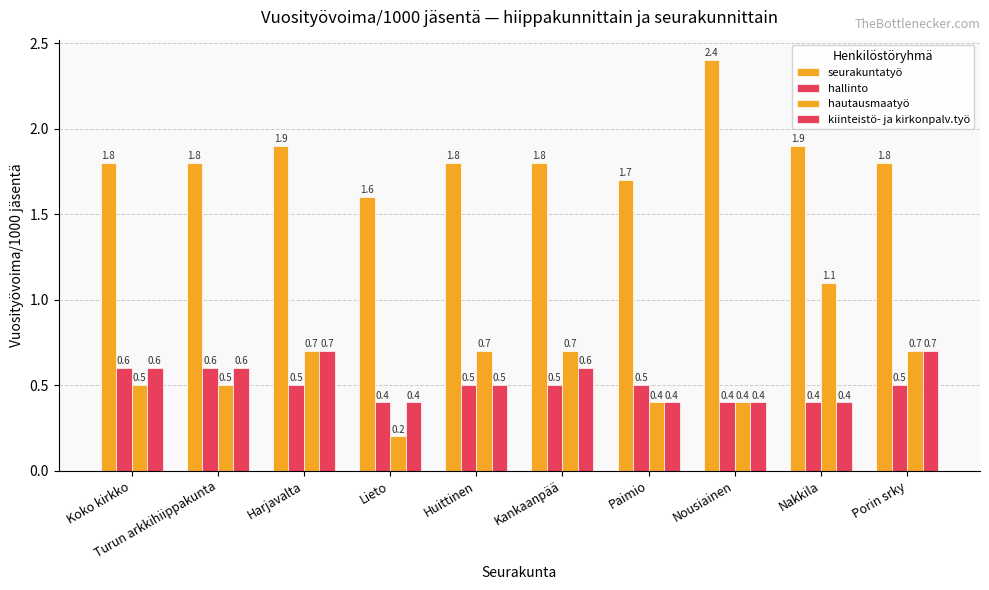

What is the smallest value displayed?

0.2